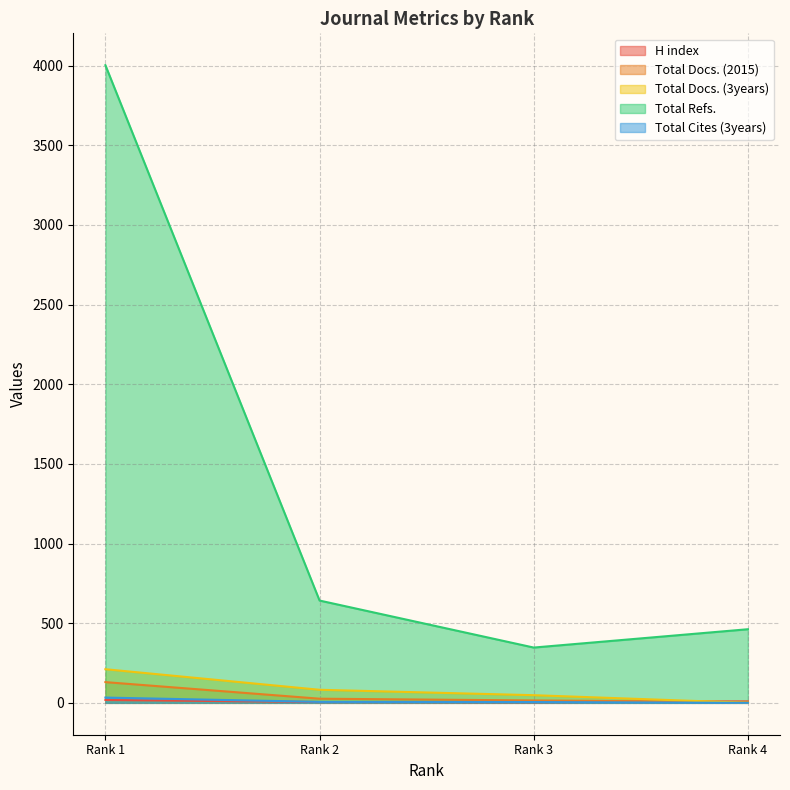

Between Rank 3 and Rank 4, which series saw the biggest shift?

Total Refs.